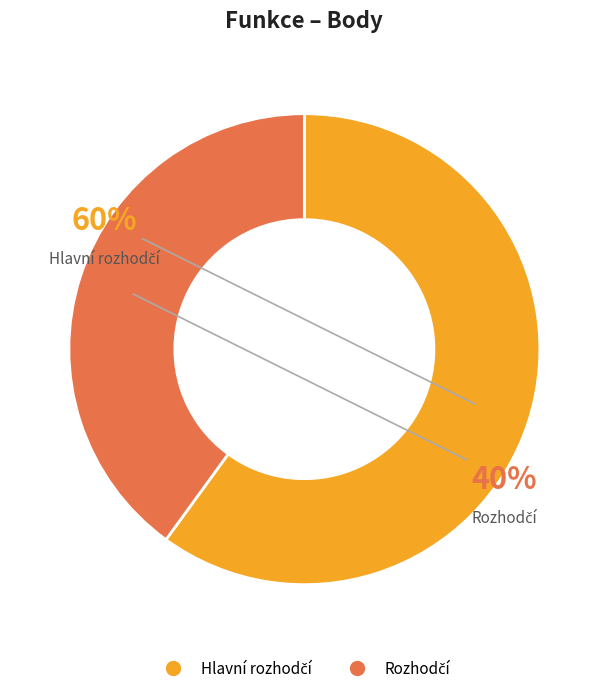

Does any single category account for the majority?

Yes